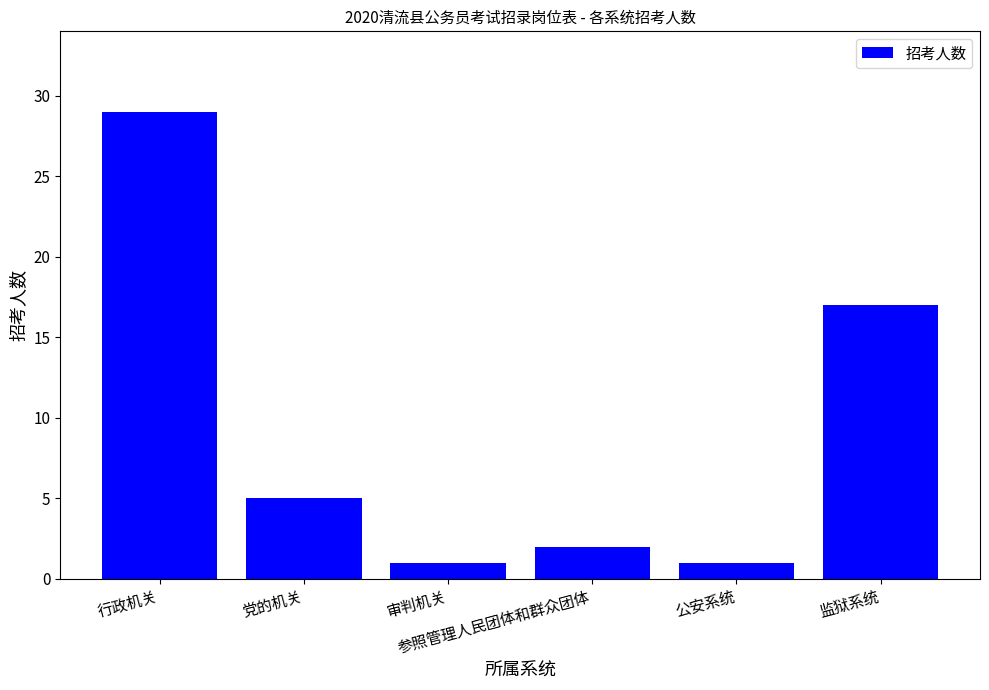

At which label does the data first exceed 5?

行政机关